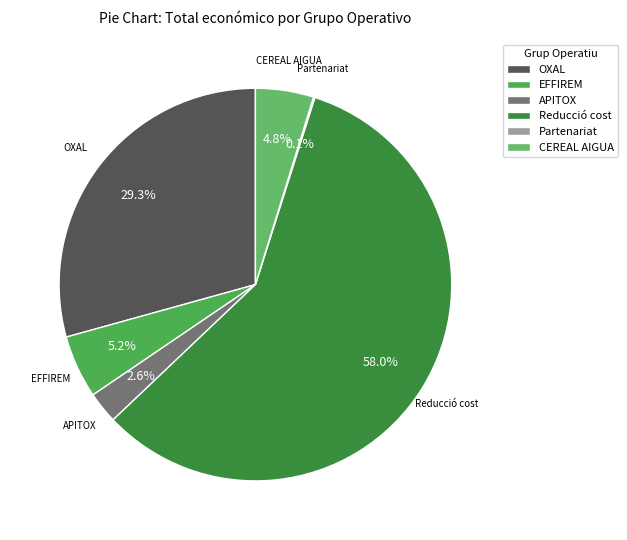

Which category has the biggest portion of the pie?

Reducció cost